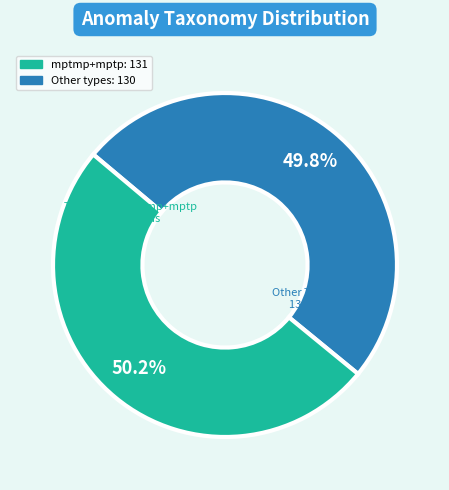

Is there any slice that represents more than half of the pie?

Yes